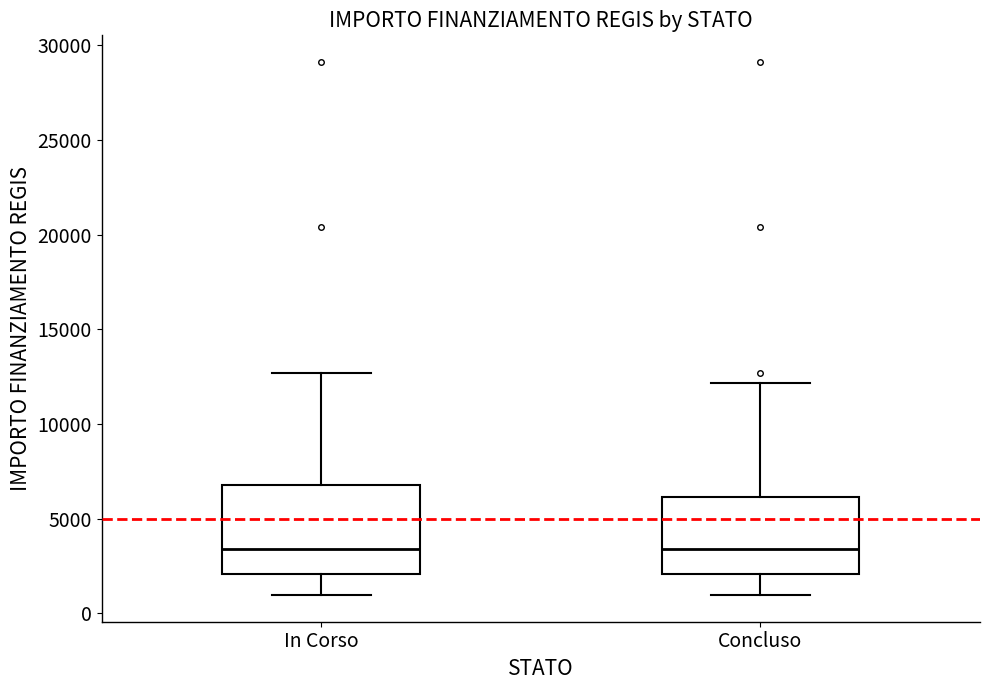

Reading left to right, transcribe this box plot: for each box, give where its median line is, the range the box spans, and where its two whiskers end, as read against the y-axis. The values are not printed on the chart, so give them approximately, as read against the axis.

In Corso: median 3500, box 2000 to 7000, whiskers 1000 to 12500
Concluso: median 3500, box 2000 to 6000, whiskers 1000 to 12000